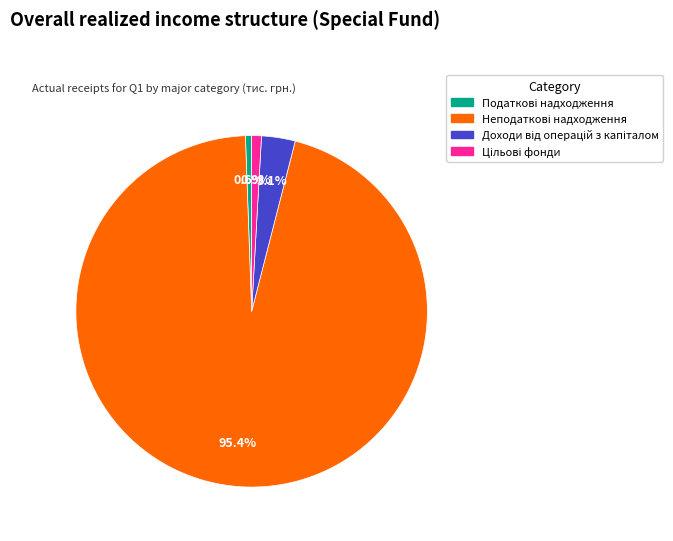

Is there a majority slice in this chart?

Yes